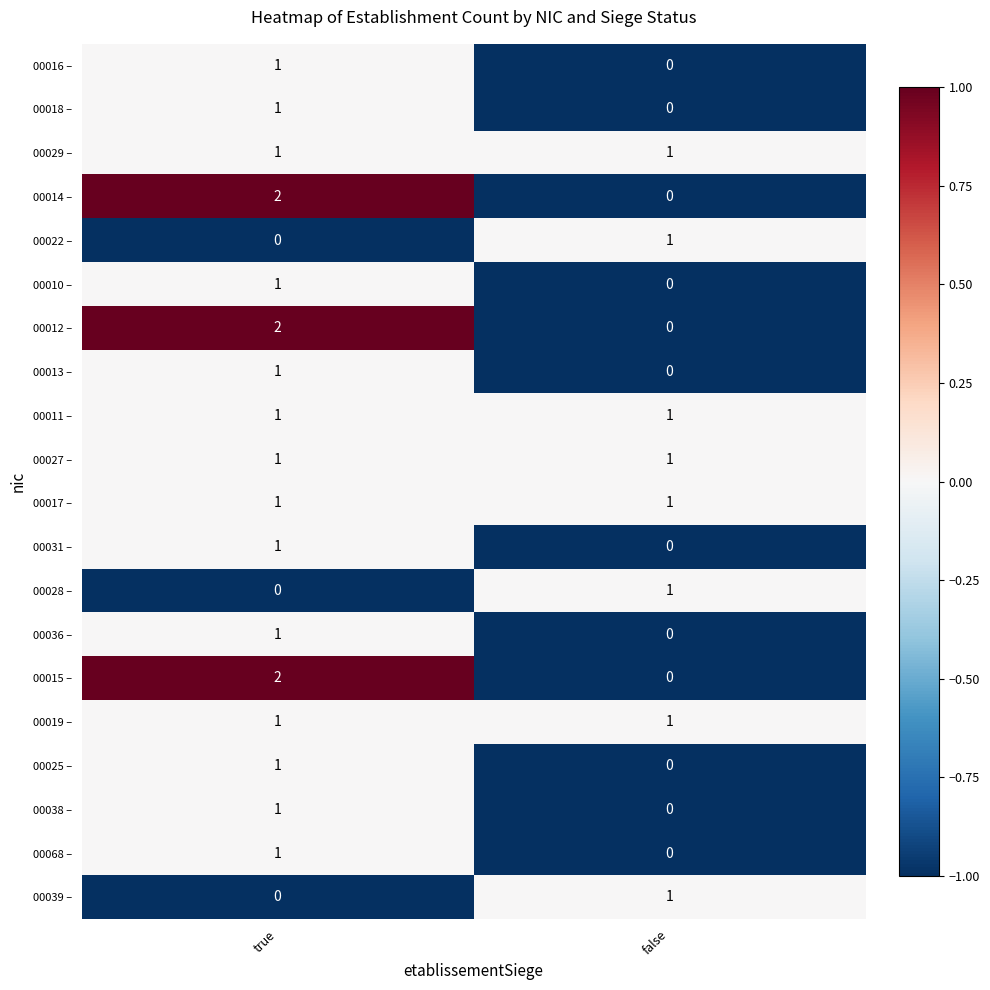

The 00011 – series shows 1 at false. True or false?

True